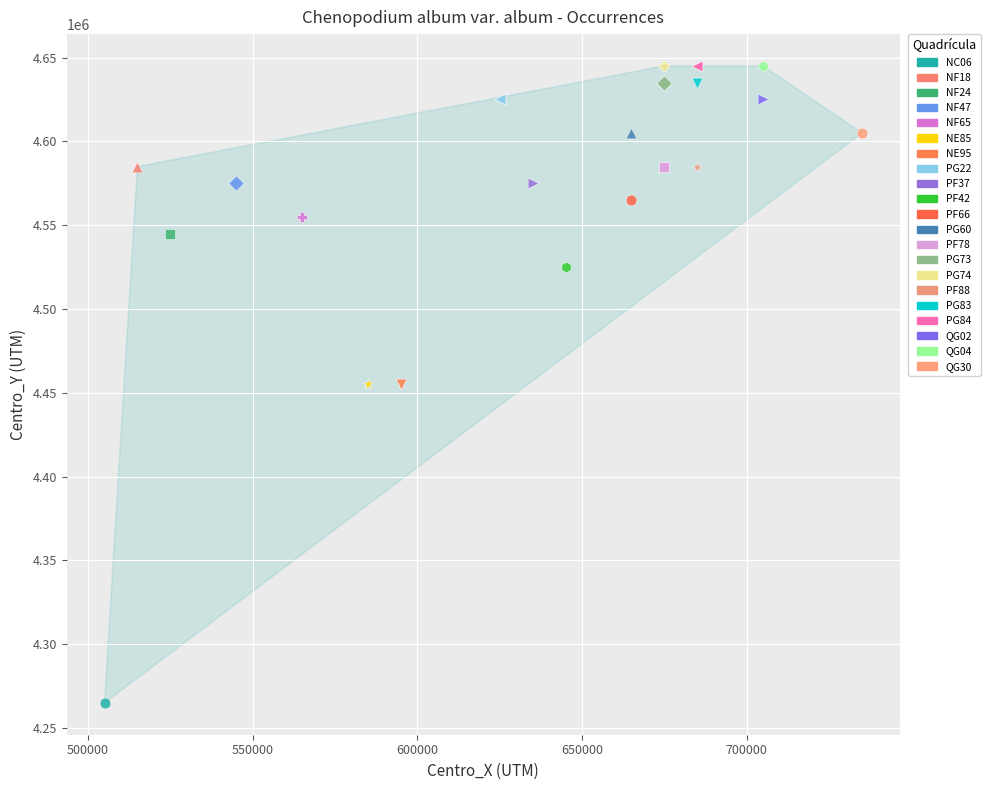

Which series reaches the minimum Y coordinate?

NC06